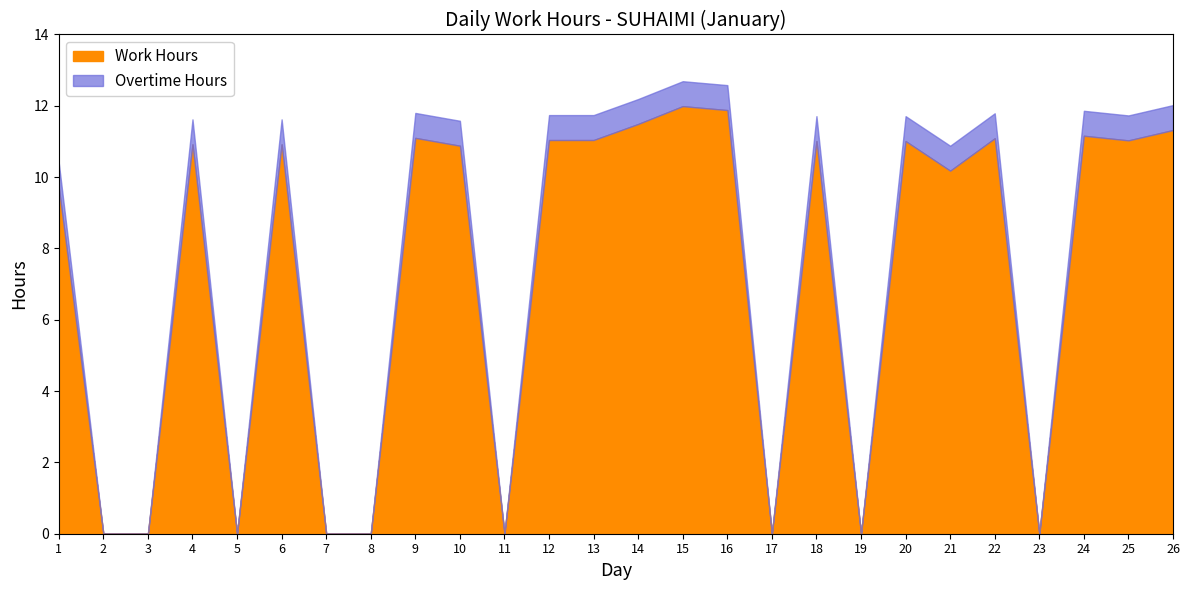

At 19, list the series in order from largest to smallest.

Work Hours, Overtime Hours